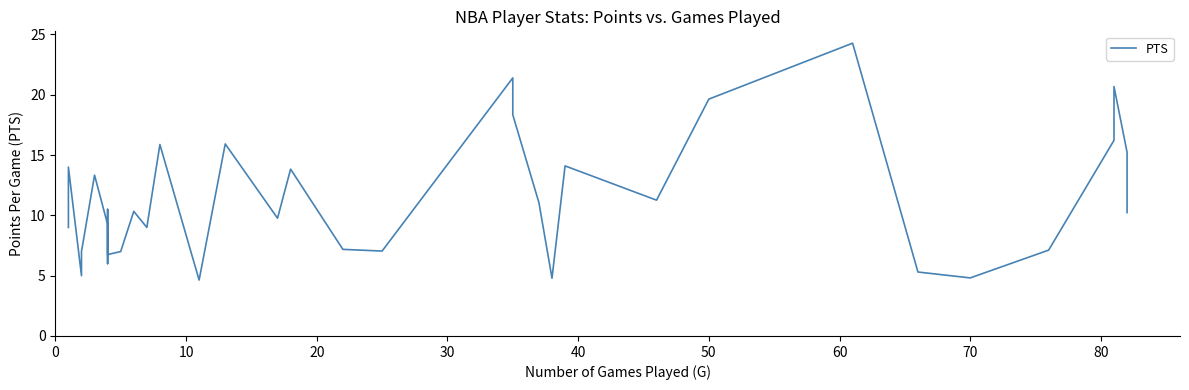

What is the maximum value shown in the chart?

24.3